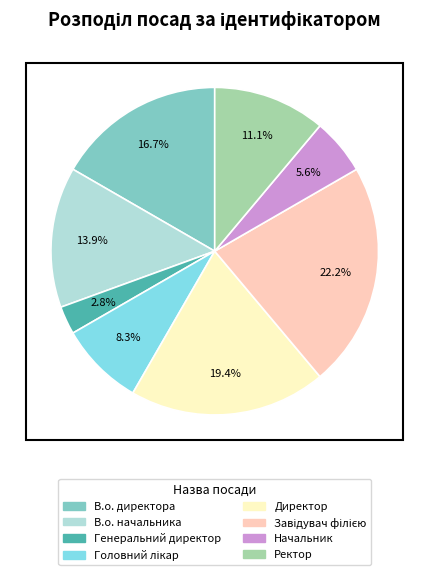

The В.о. начальника slice represents 1% of the pie. True or false?

False